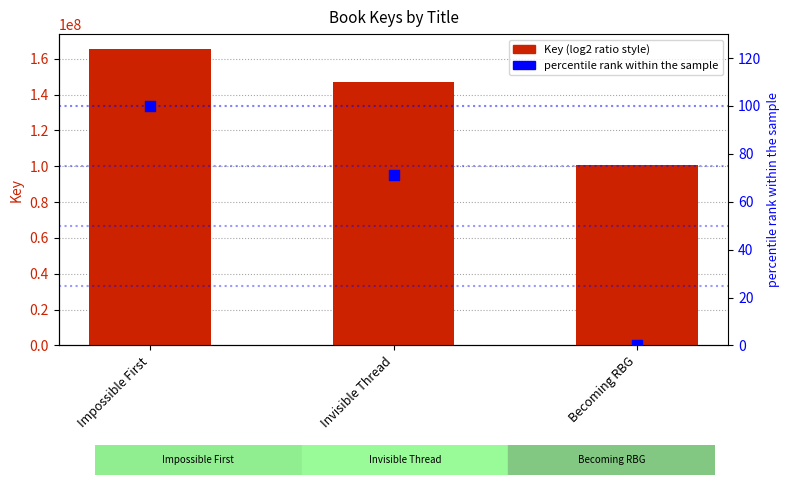

Which series reaches the minimum Y coordinate?

percentile rank within the sample